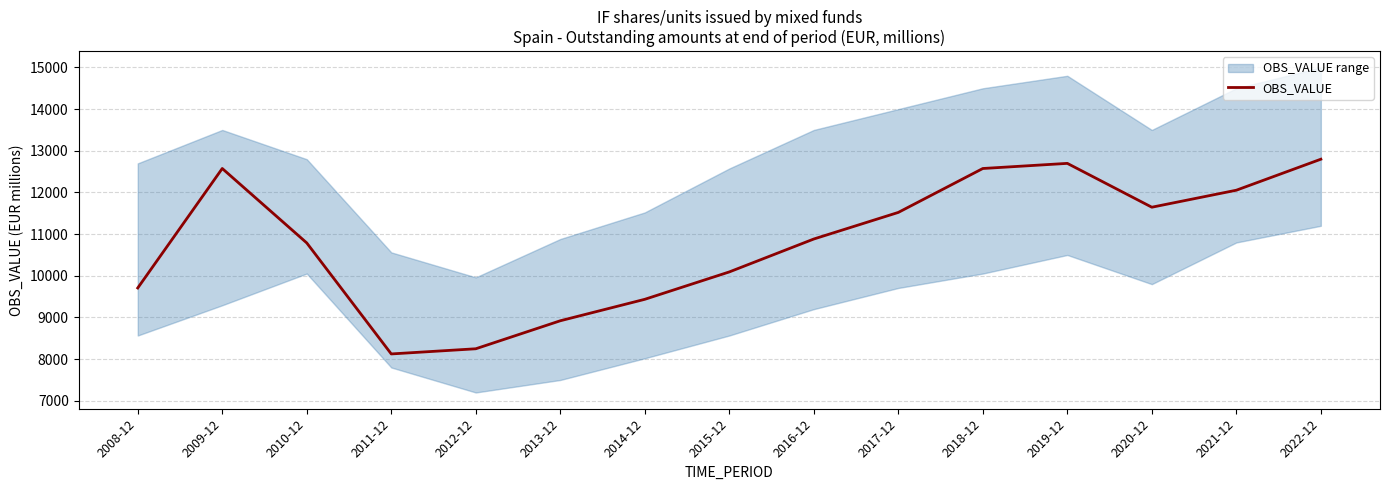

What is the label of the 10th point from the left?

2017-12